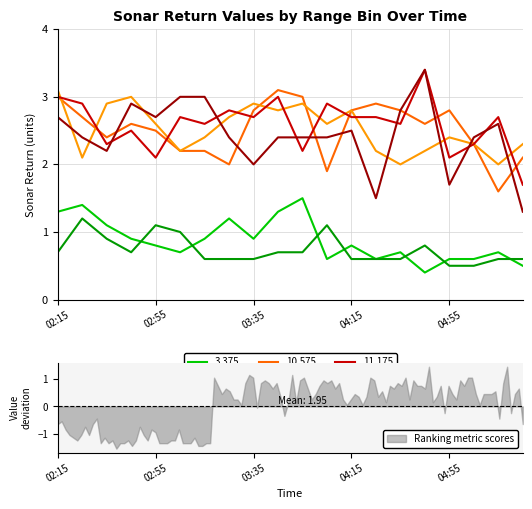

How many times do 10.725 and 11.325 cross each other?

8